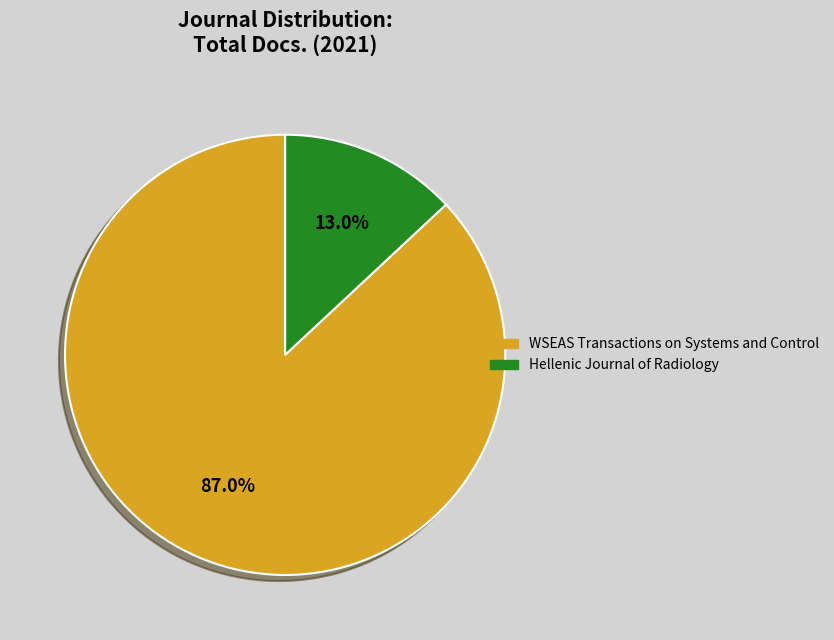

Which slice is the smallest?

Hellenic Journal of Radiology